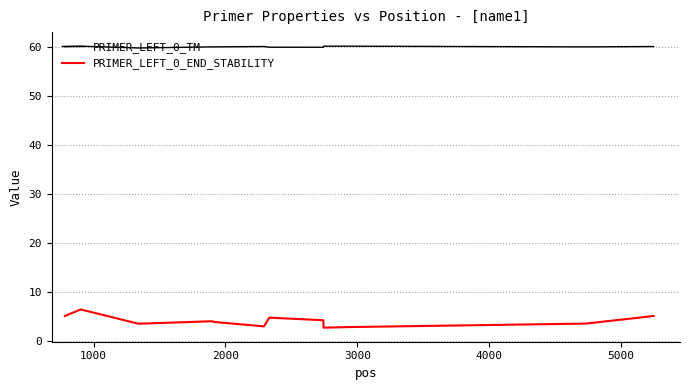

What is the minimum value shown in the chart?

2.8